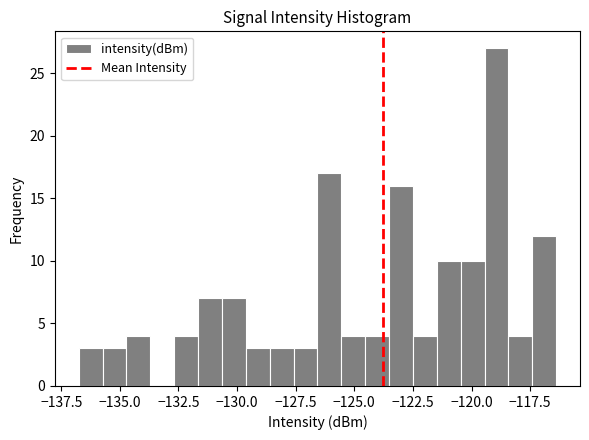

Around what value on the x-axis is the tallest bar? Give the approximate position of its centre, as read against the axis.

-119.0